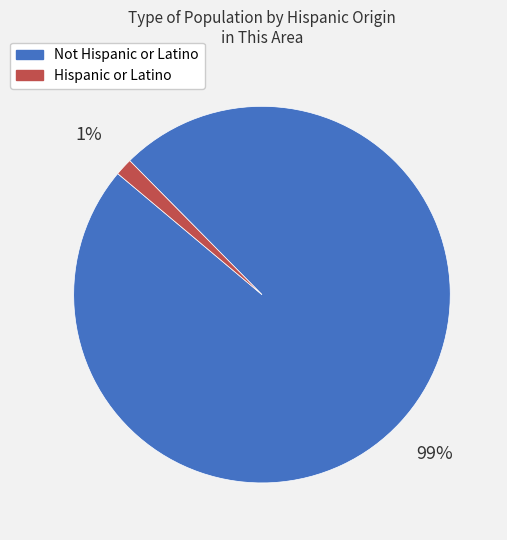

Which category has the smallest portion of the pie?

Hispanic or Latino